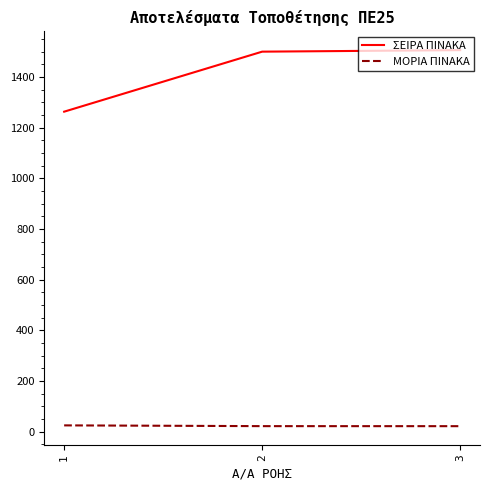

List the series in order of their peak value, lowest first.

ΜΟΡΙΑ ΠΙΝΑΚΑ, ΣΕΙΡΑ ΠΙΝΑΚΑ